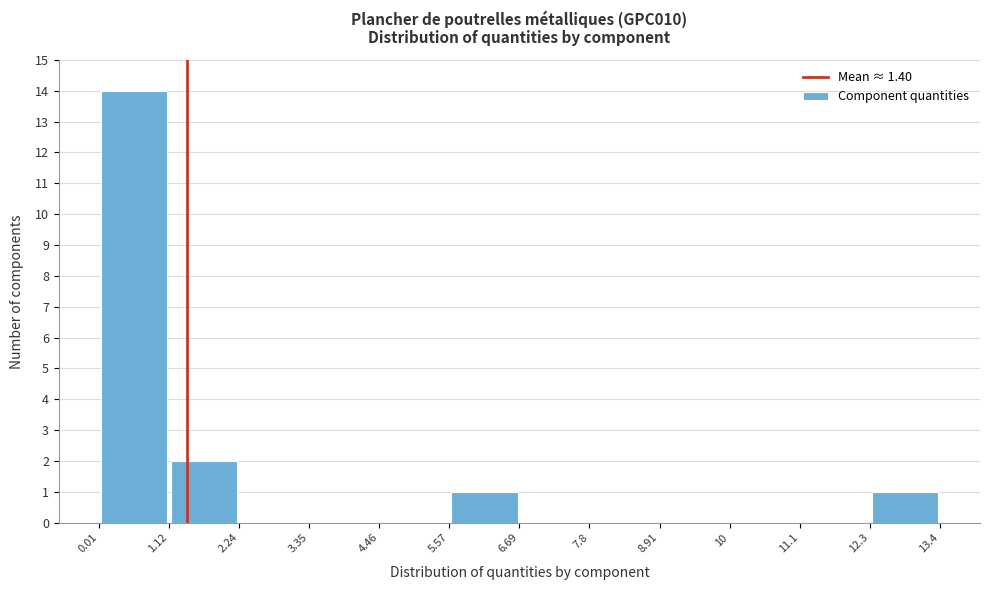

How tall is the bar that spans 5.57 to 6.69 on the x-axis? The values are not printed on the chart, so give them approximately, as read against the axis.

1